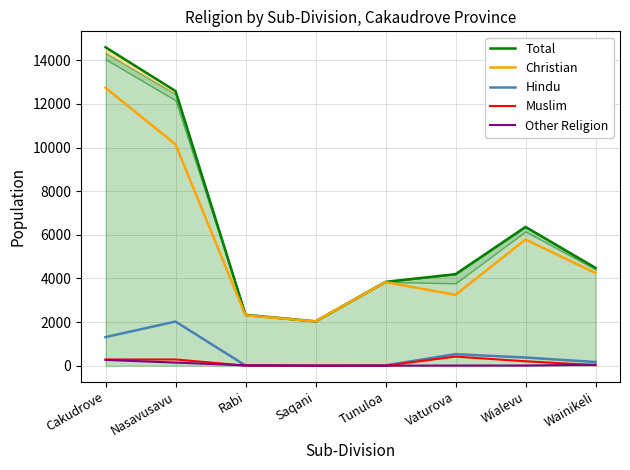

The Muslim series shows 201 at Wialevu. True or false?

True